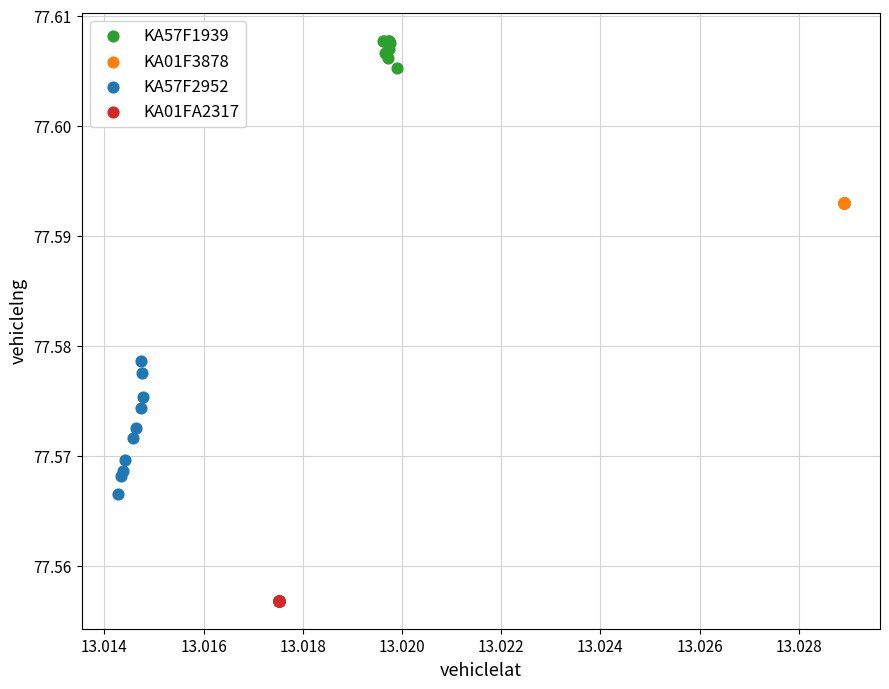

Which series contains the highest Y value?

KA57F1939